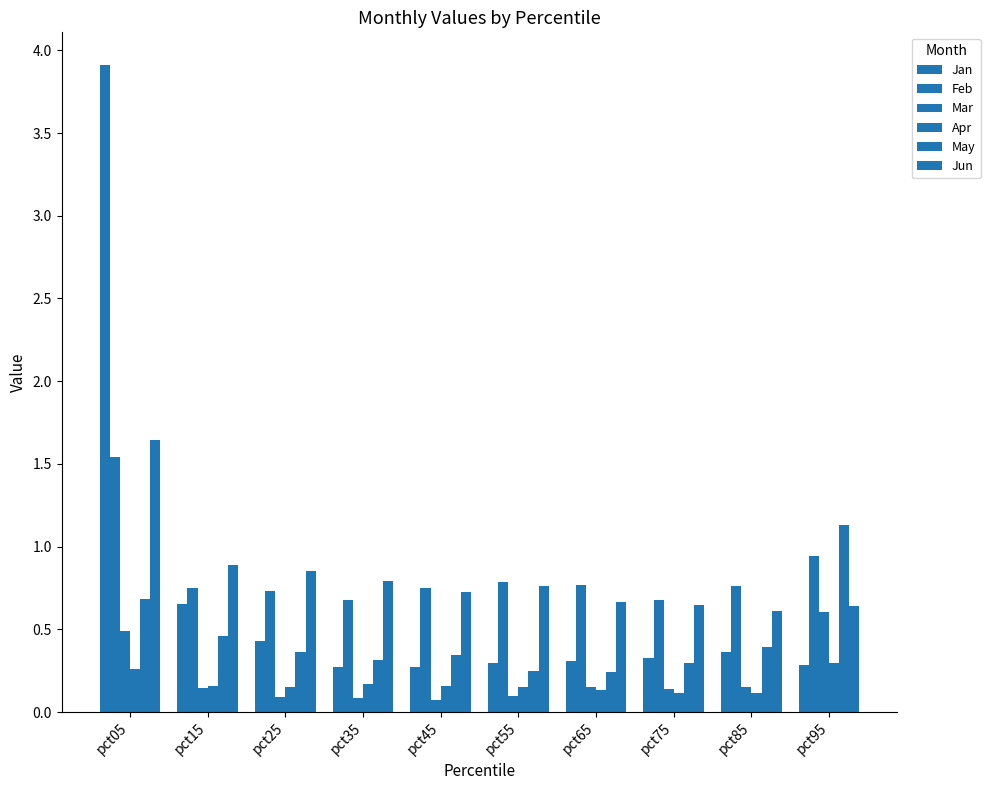

How many series are shown in this chart?

6